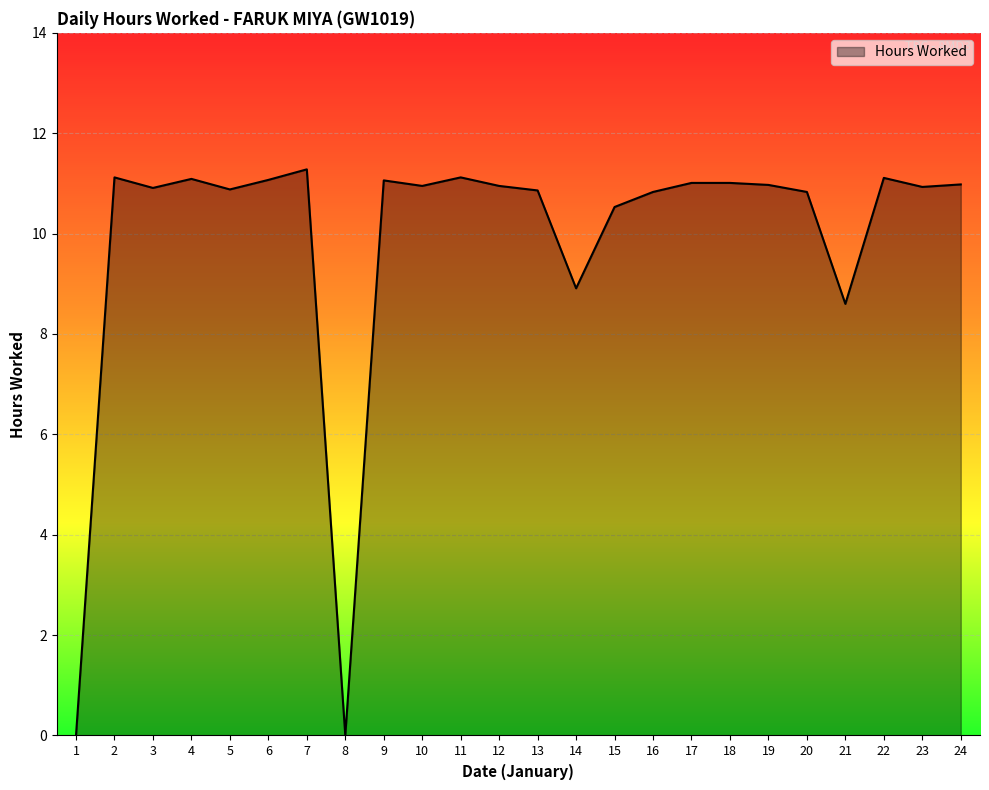

The chart shows a value of 11.0 at 19. True or false?

True